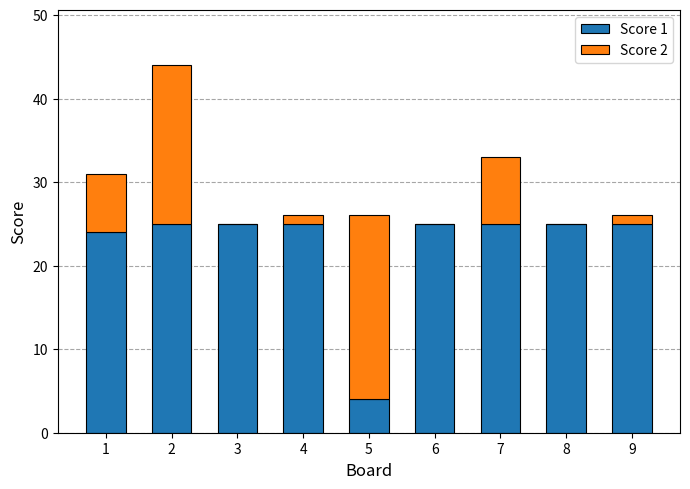

What is the total value across all series at 5?

26